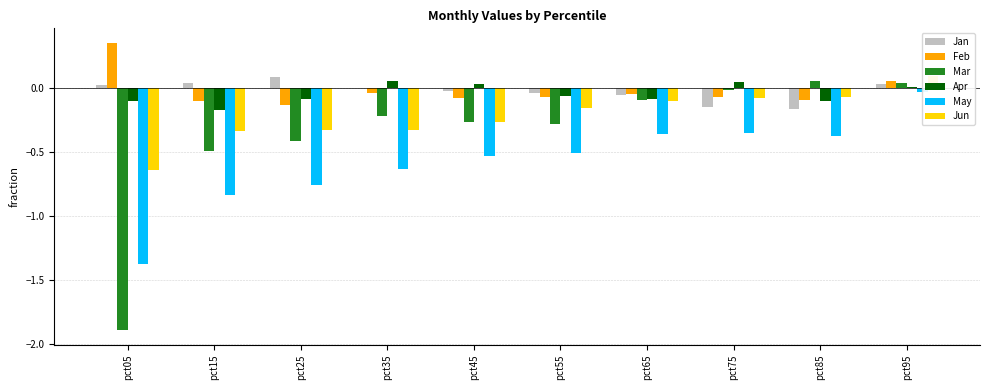

At which category is the sum across all series the highest?

pct95